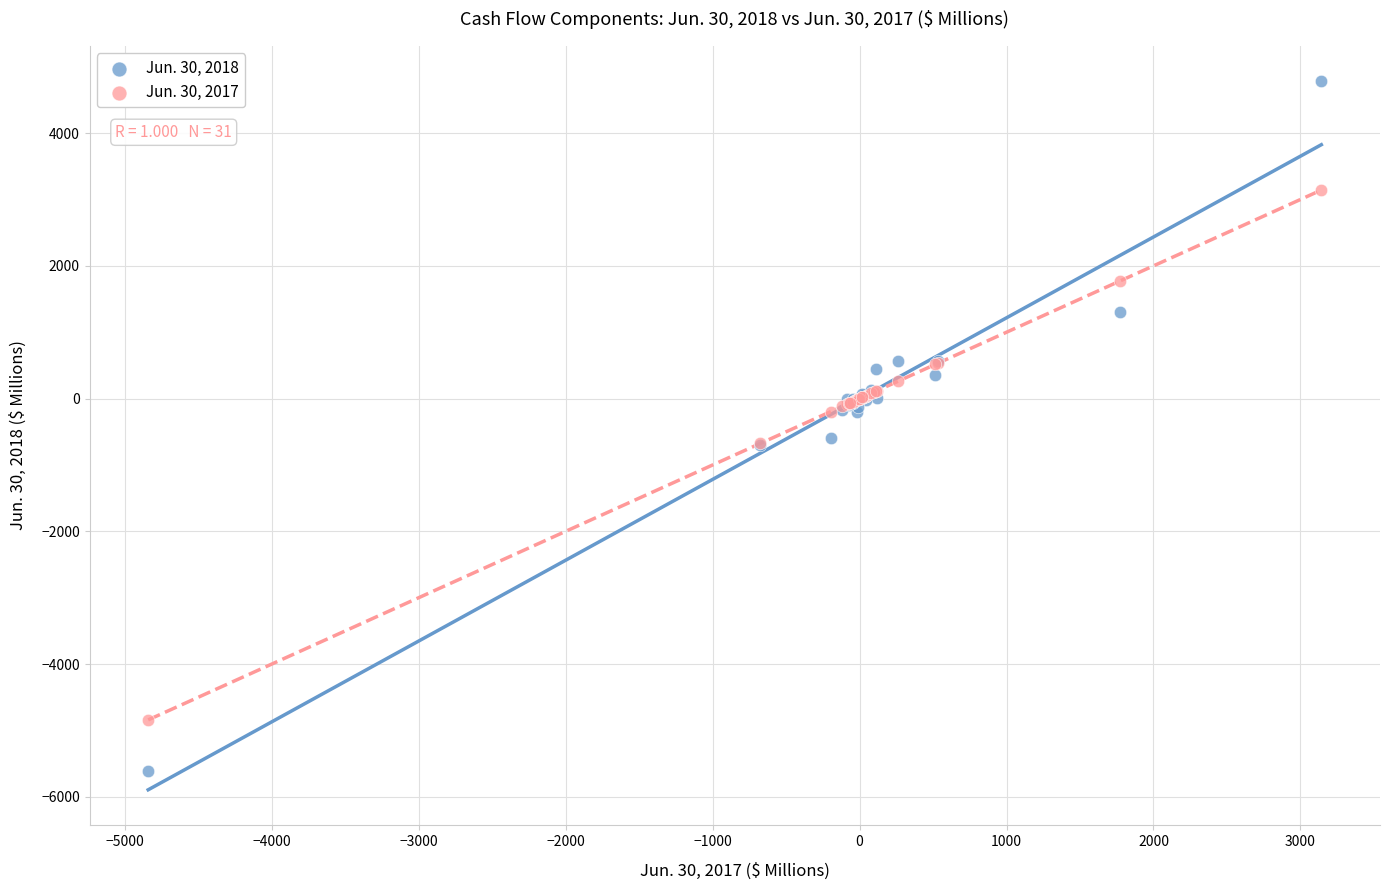

Which series contains the lowest Y value?

Jun. 30, 2018